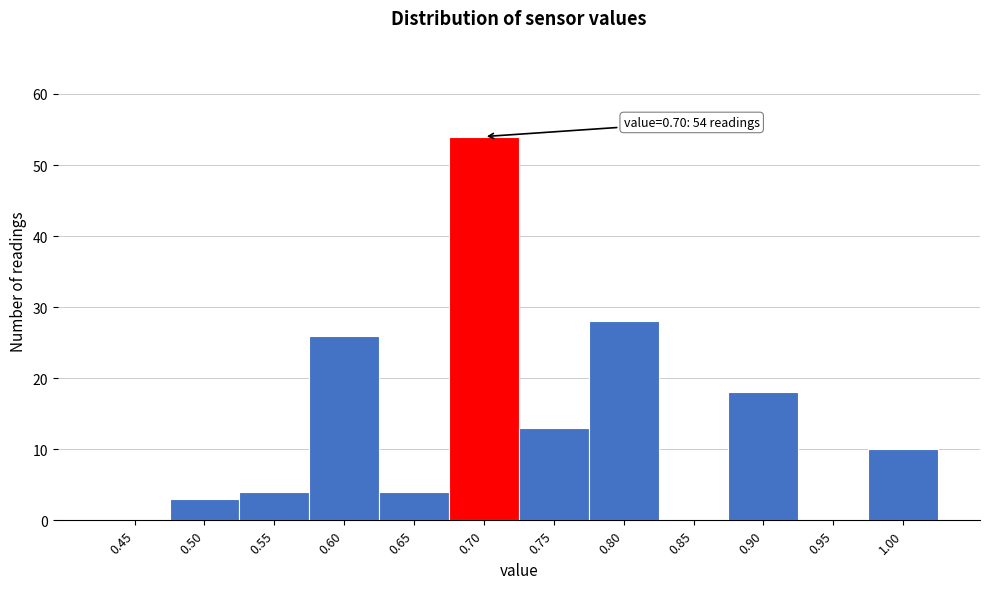

Reading right to left, transcribe all the data shown in this chart.

1.00=10	0.95=0	0.90=18	0.85=0	0.80=28	0.75=13	0.70=54	0.65=4	0.60=26	0.55=4	0.50=3	0.45=0